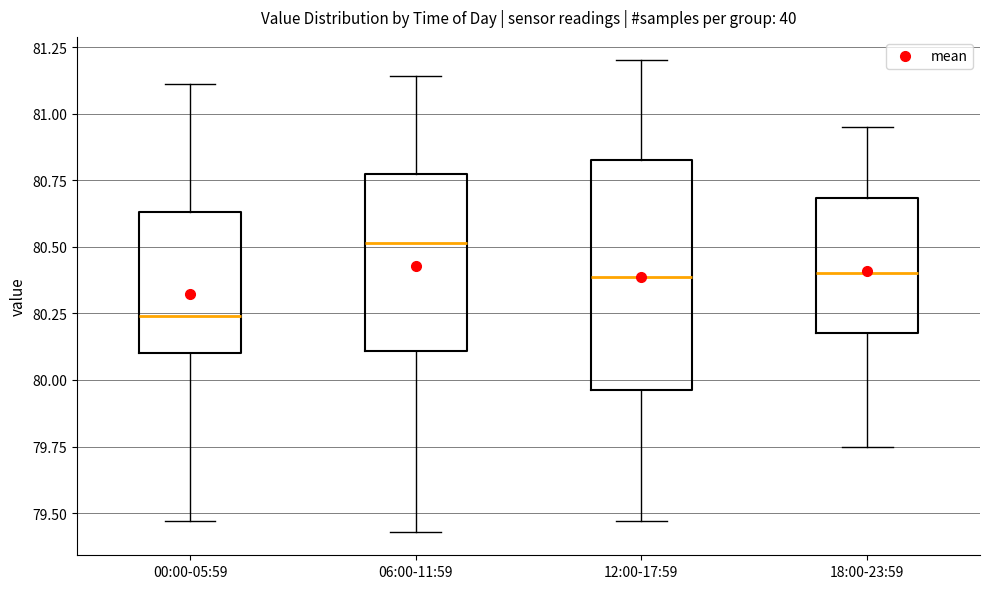

Where does the lower whisker of the box for 12:00-17:59 end on the y-axis? The values are not printed on the chart, so give them approximately, as read against the axis.

79.45